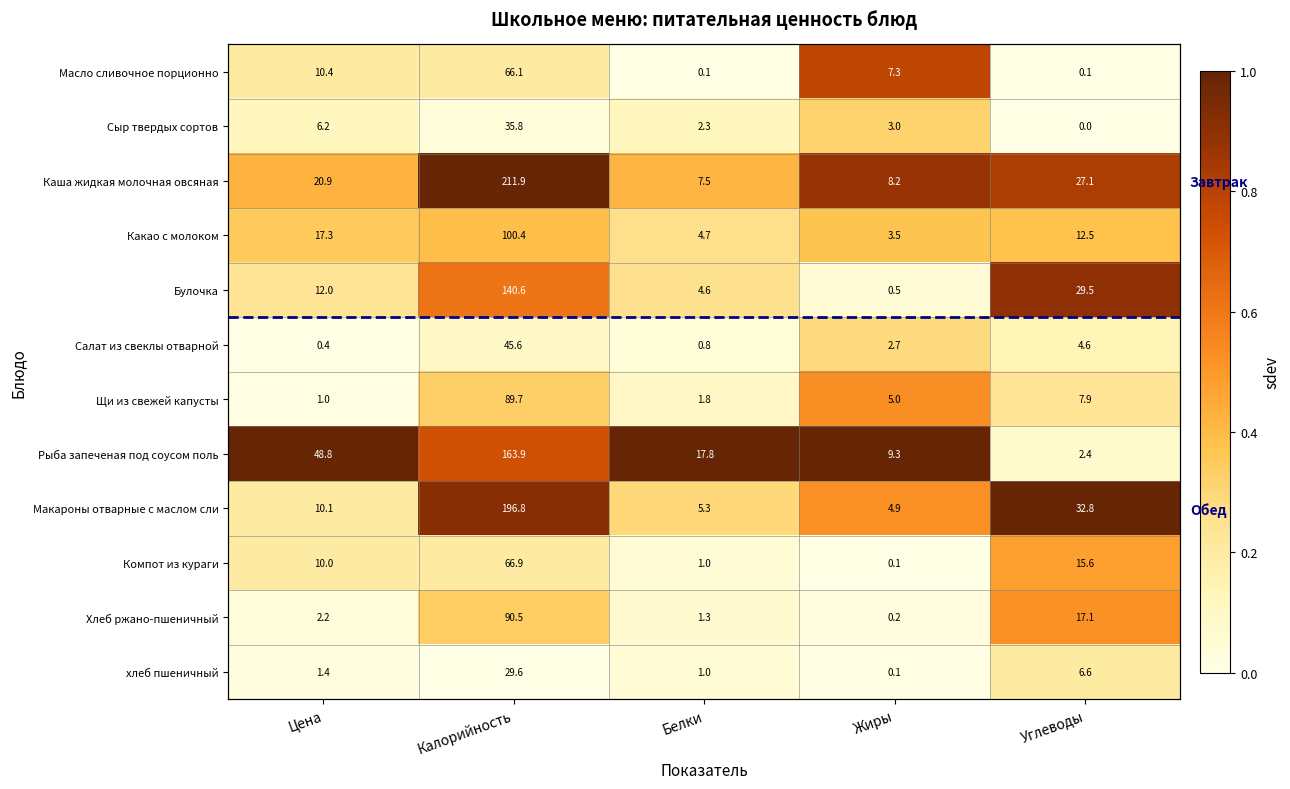

The Макароны отварные с маслом сли series shows 1.4 at Углеводы. True or false?

False